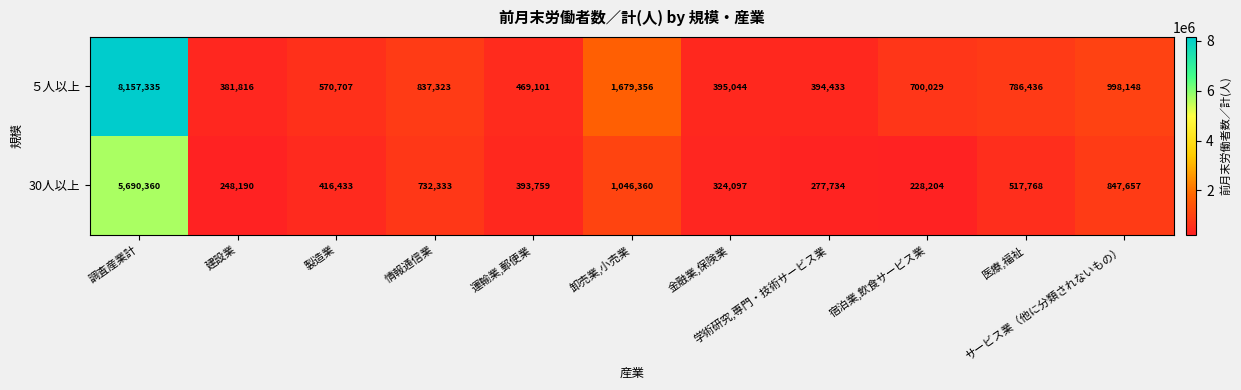

What is the average value of the 30人以上 series?

974809